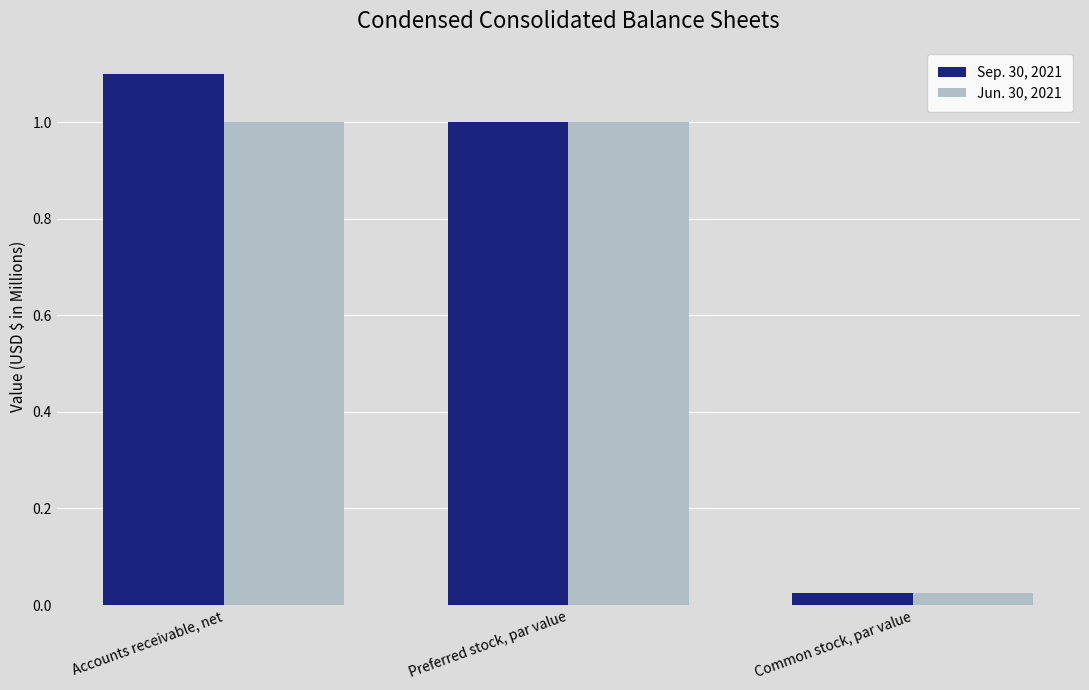

What is the difference between the maximum and minimum values in the Jun. 30, 2021 series?

1.0